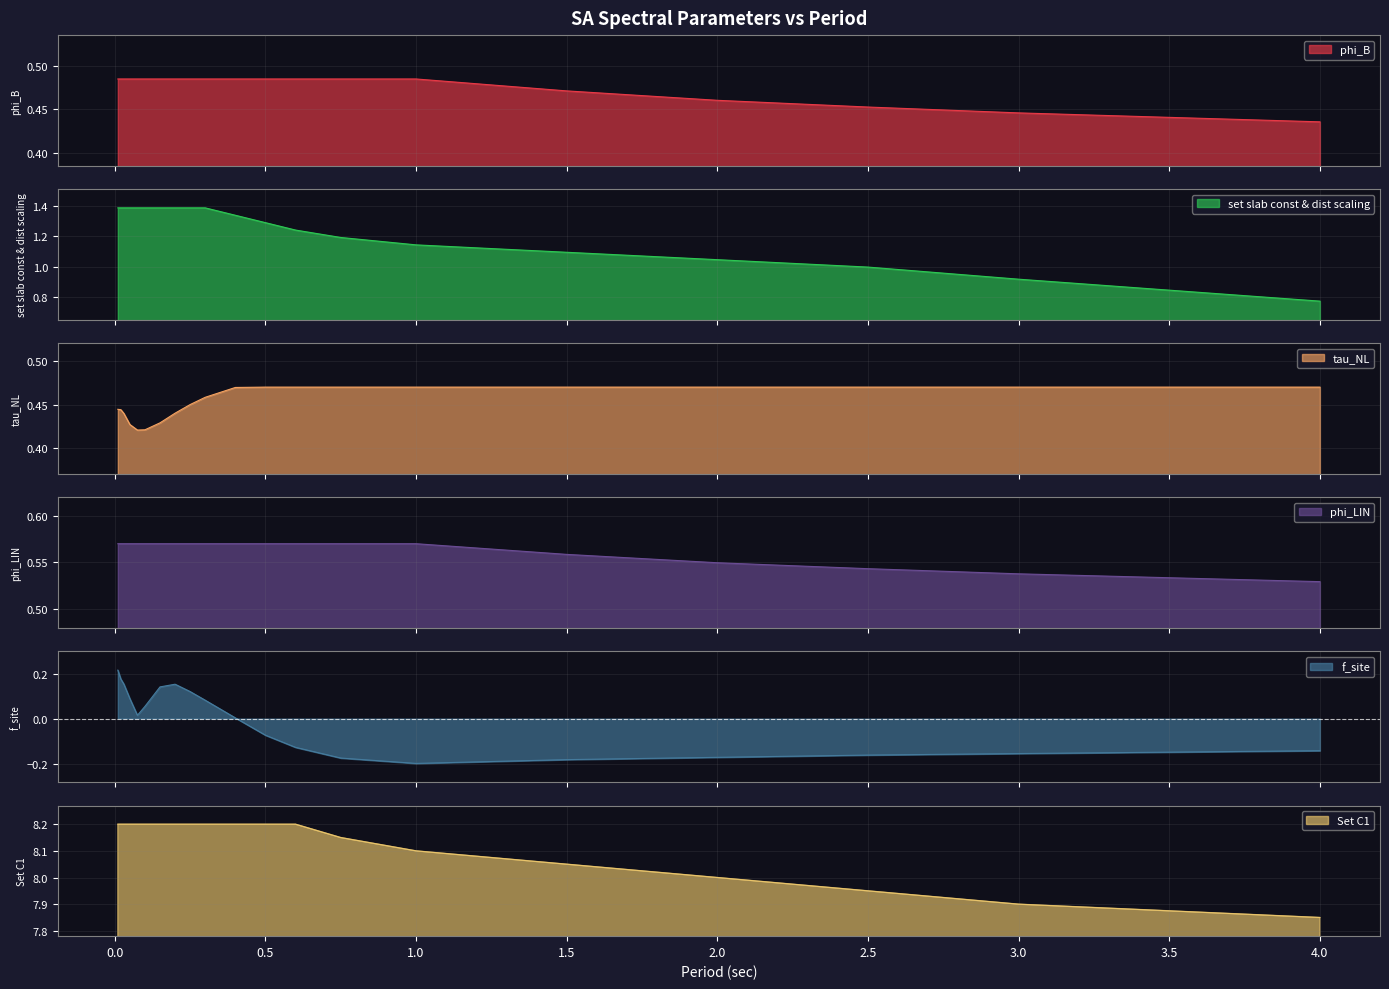

How many interior local valleys does the f_site series have?

2